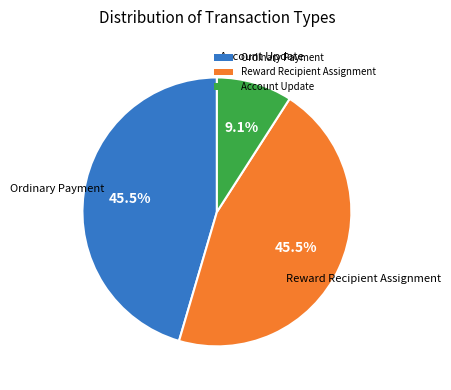

Which slice is the smallest?

Account Update